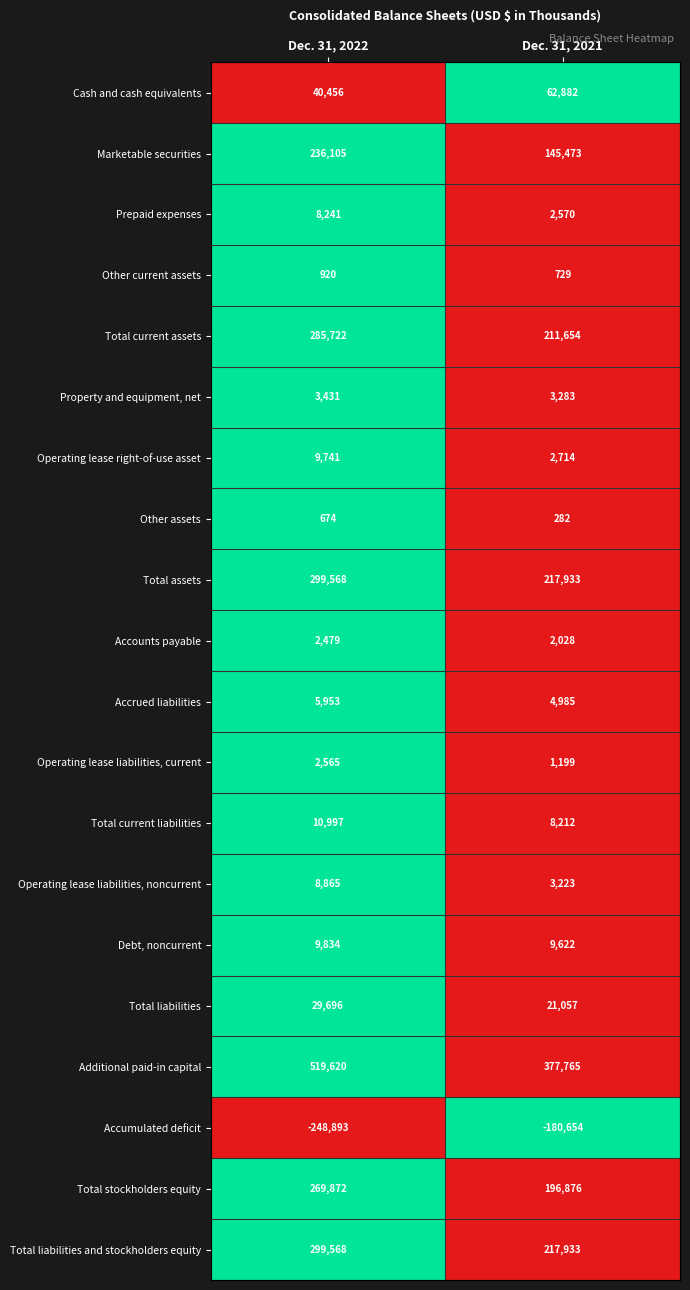

What is the sum of the Total current liabilities values at Dec. 31, 2022 and Dec. 31, 2021?

19209